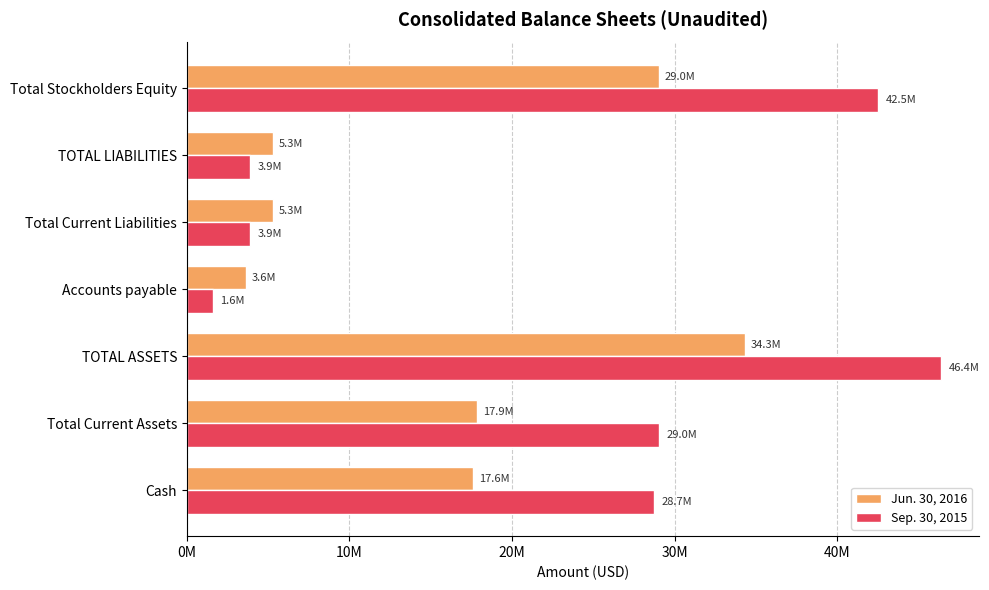

How many series are shown in this chart?

2